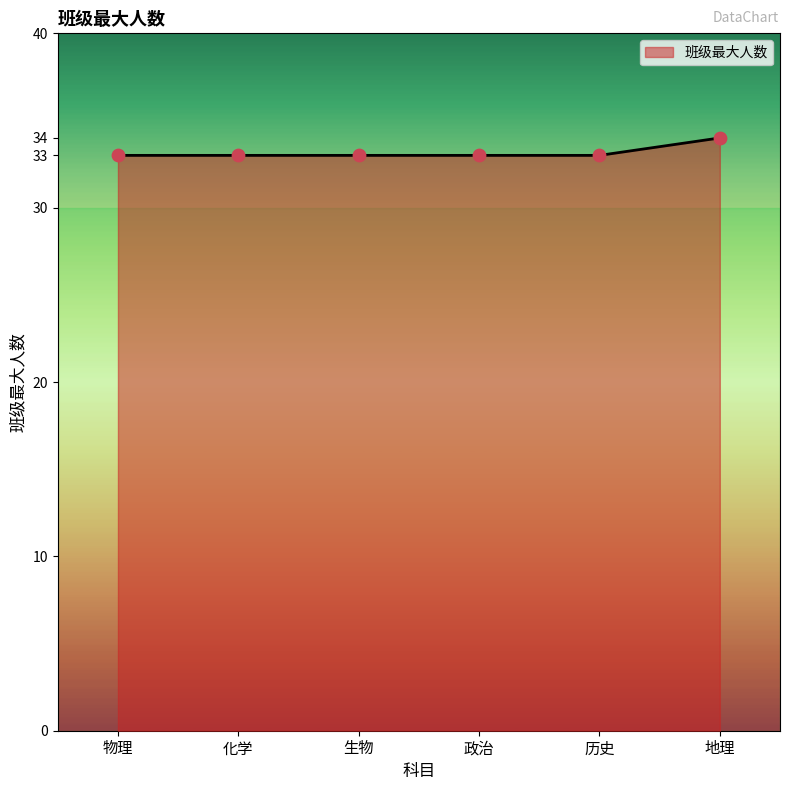

Approximately how many times larger is the value at 物理 compared to 政治?

1.0